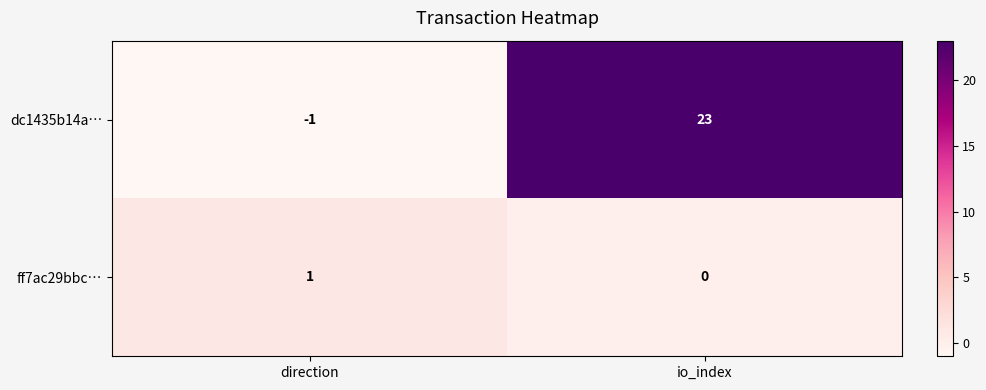

At how many categories does at least one series exceed 4?

1